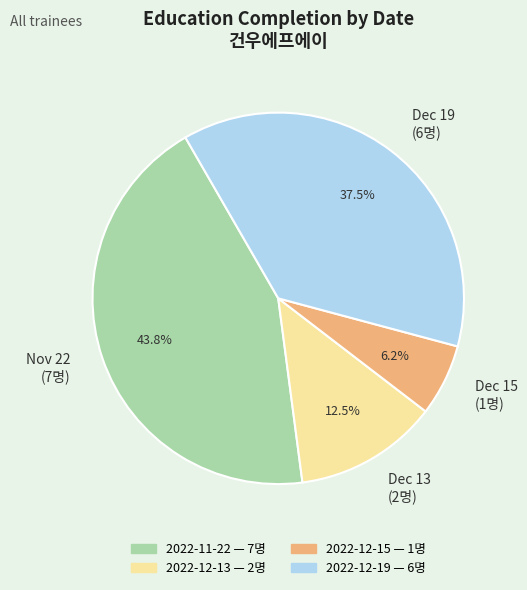

Do Dec 15 (1명) and Dec 13 (2명) together represent more than half of the pie?

No